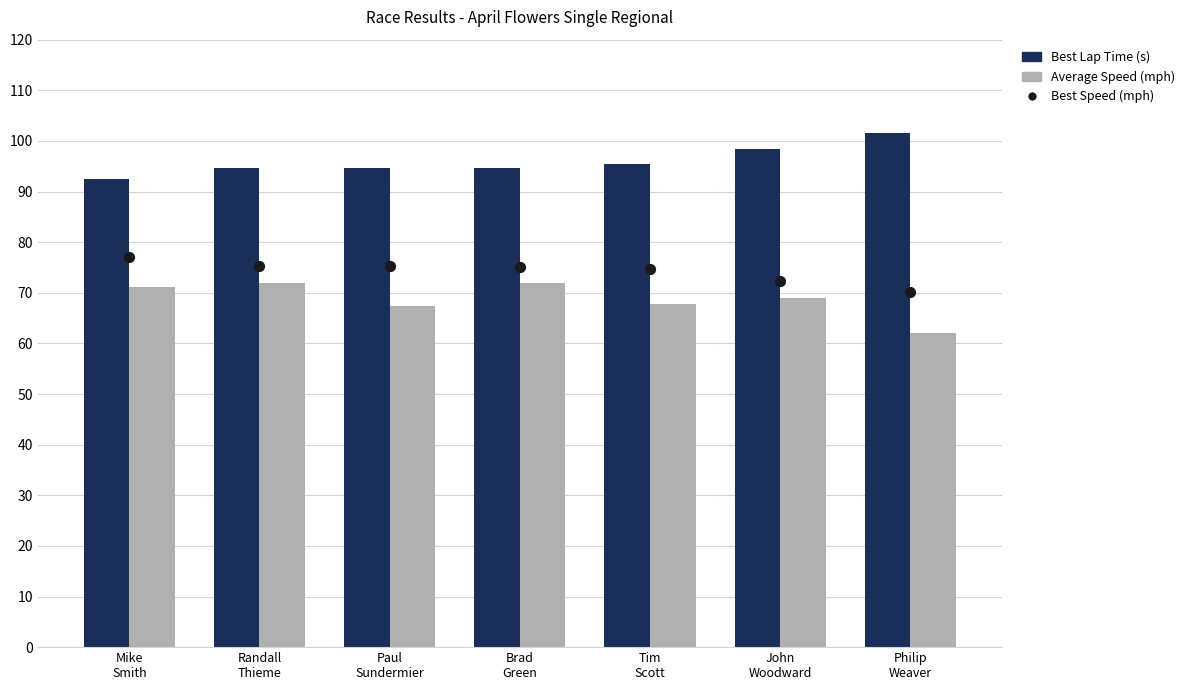

Which series reaches the minimum Y coordinate?

Average Speed (mph)